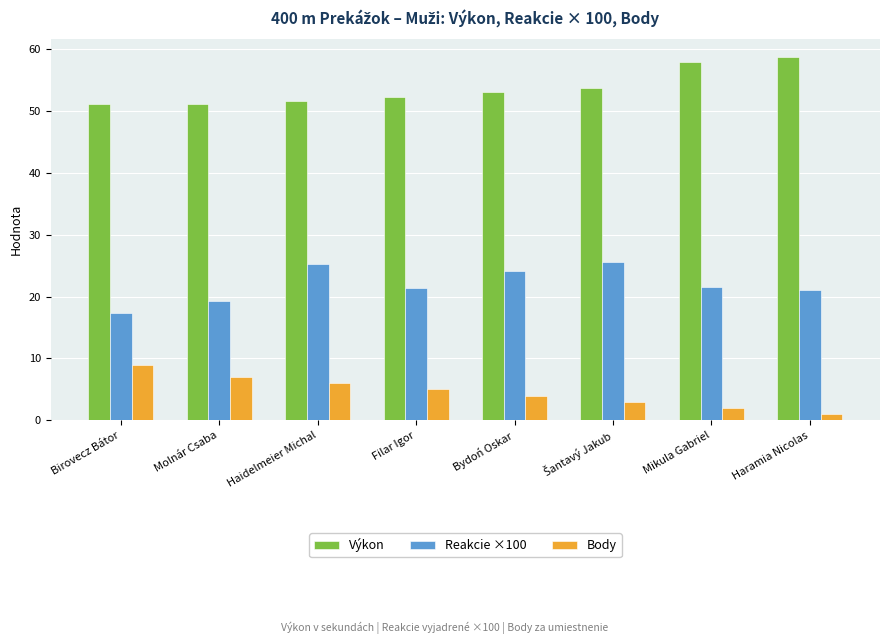

What is the spread (max minus min) of values at Filar Igor?

47.3